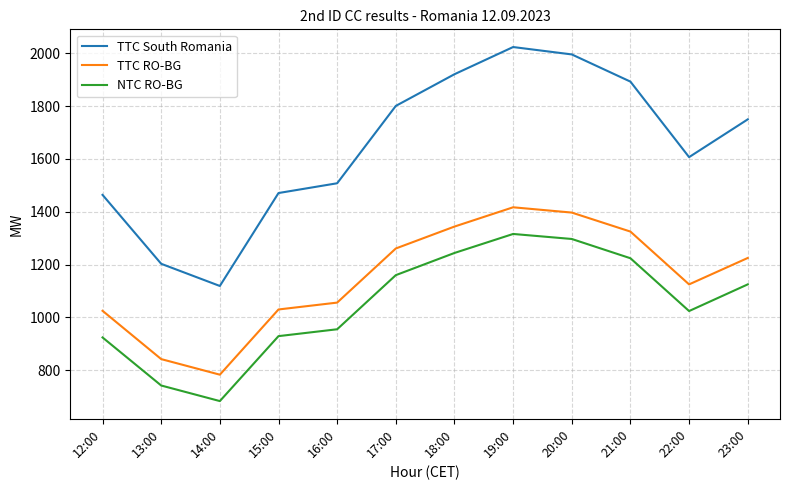

How many distinct data groups are displayed?

3